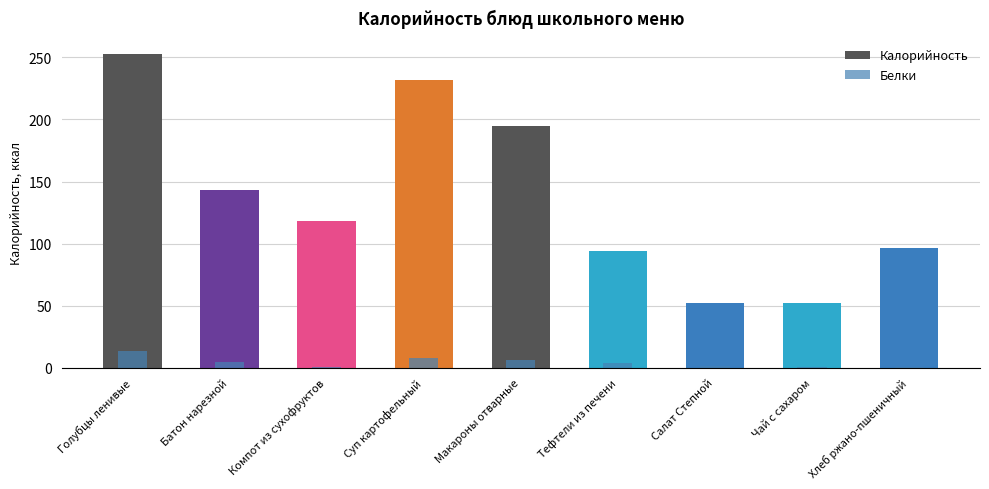

What is the difference between the Калорийность values at Голубцы ленивые and Хлеб ржано-пшеничный?

156.5